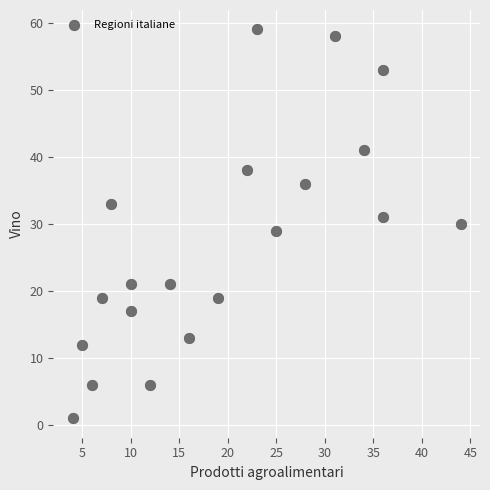

What is the range of Y values (max minus min)?

58